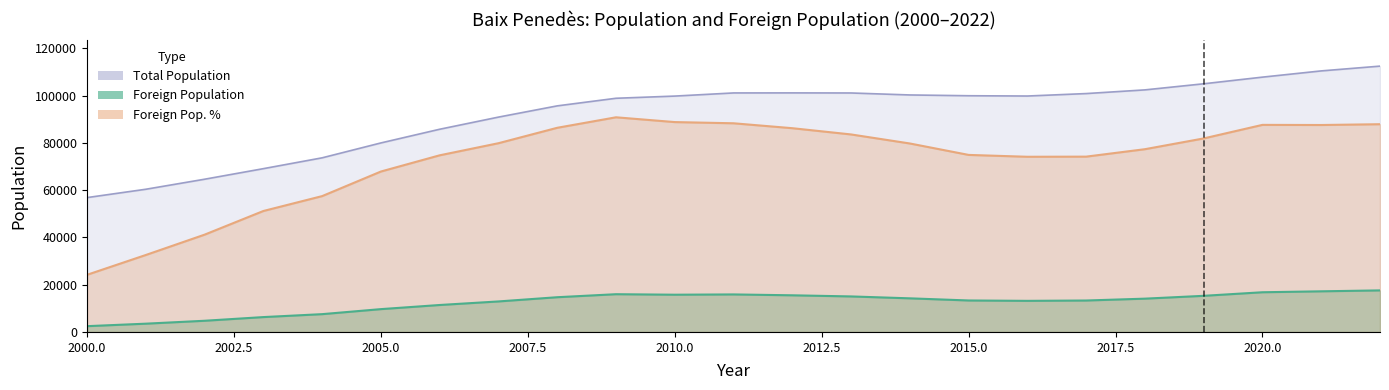

In Foreign Population, how many points are lower than both neighbors (excluding endpoints)?

2